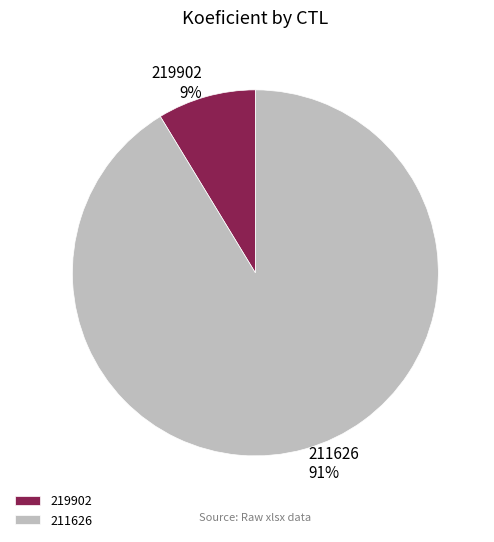

To the nearest percent, what is the combined percentage of 219902 and 211626?

100%